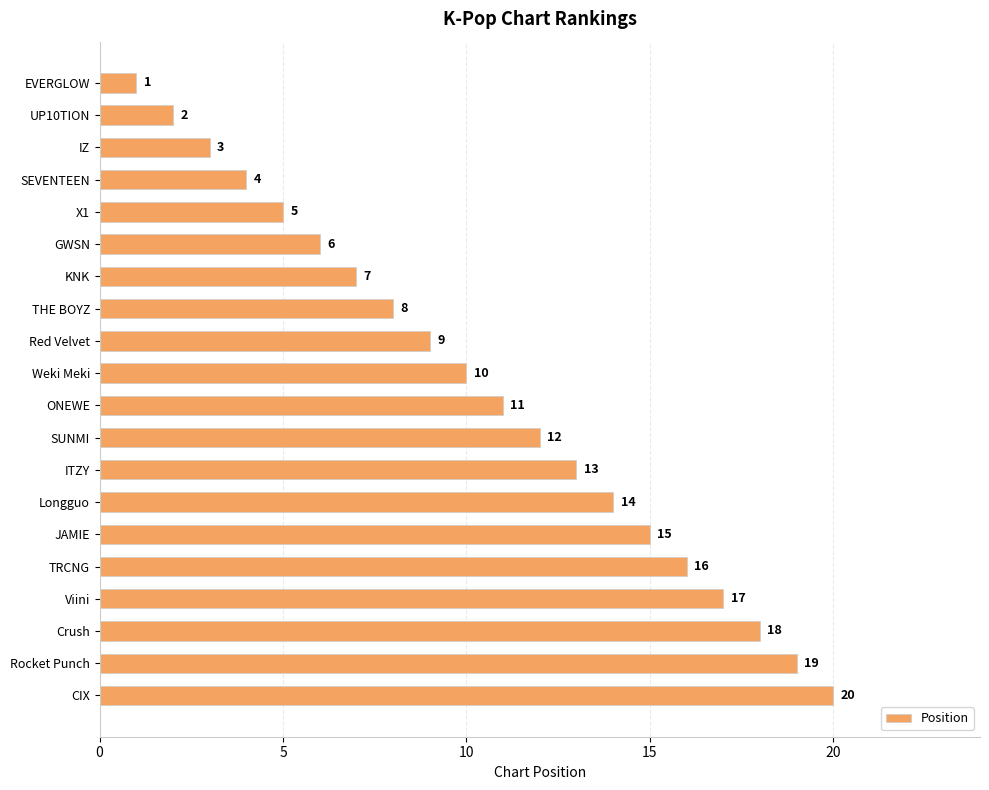

What is the change in value from KNK to TRCNG?

+9